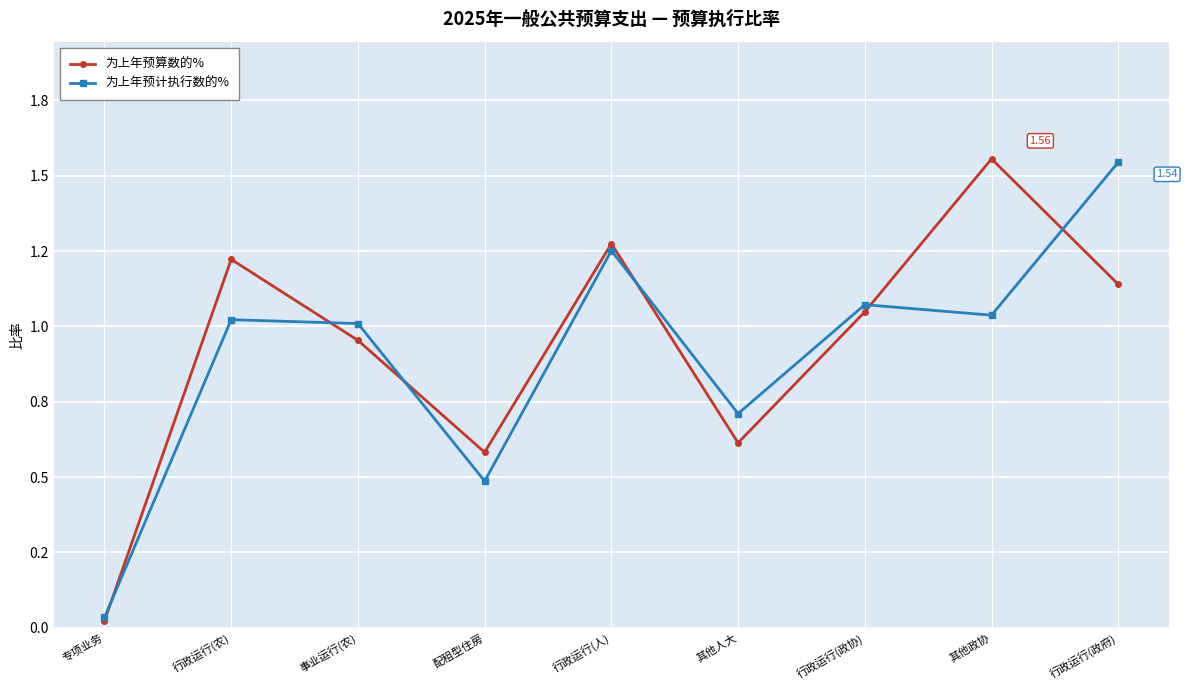

What are all the series names shown in the legend?

为上年预算数的%, 为上年预计执行数的%